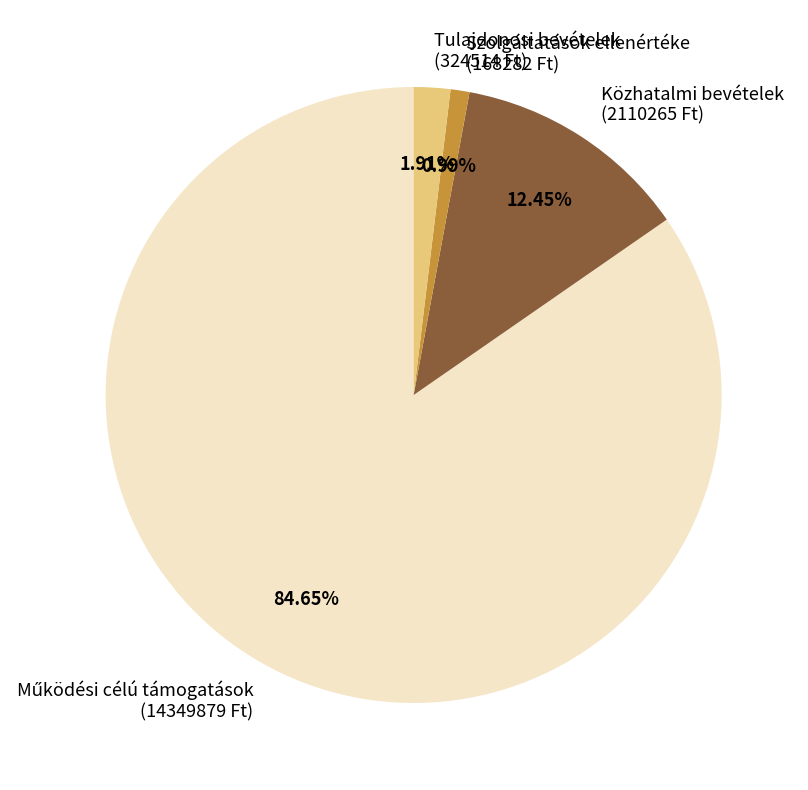

Approximately how many times larger is the value at Tulajdonosi bevételek (324514 Ft) compared to Szolgáltatások ellenértéke (168282 Ft)?

1.9